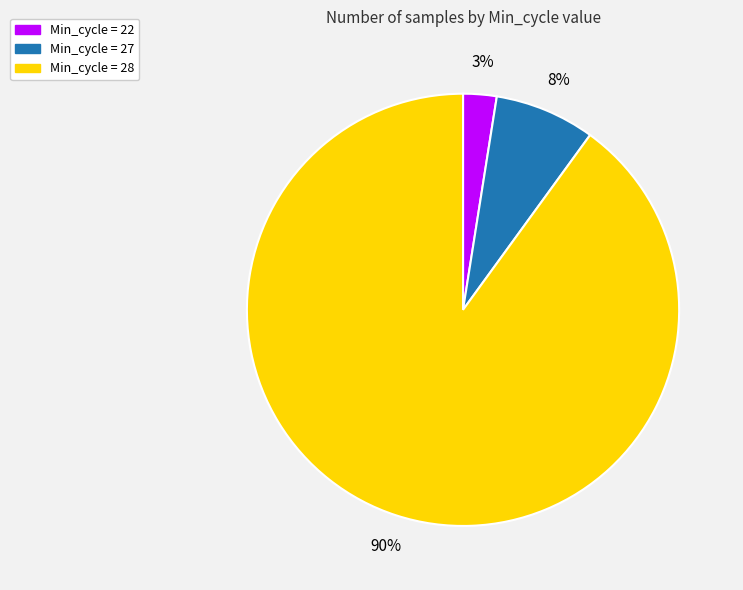

To the nearest percent, what is the average slice percentage?

33%